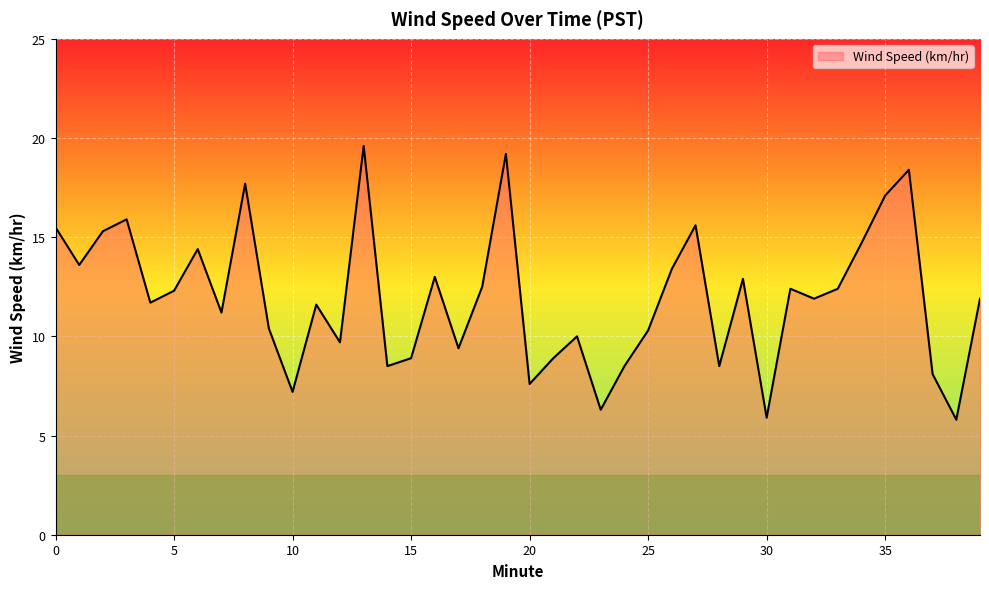

Does the chart display data point markers on the line(s)?

No